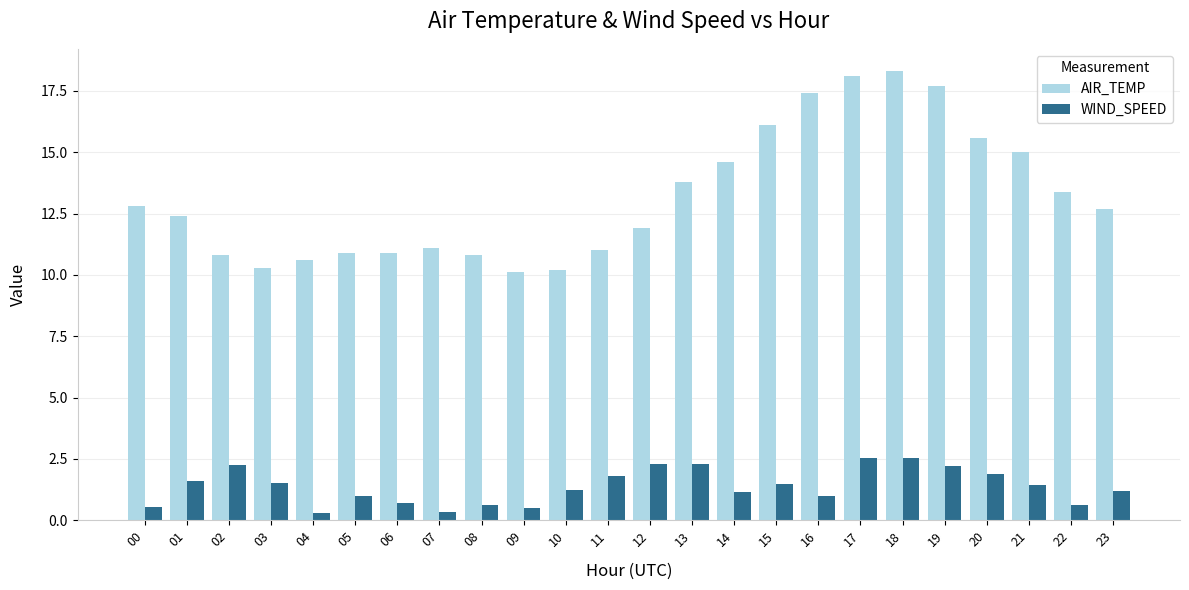

At 05, list the series in order from smallest to largest.

WIND_SPEED, AIR_TEMP